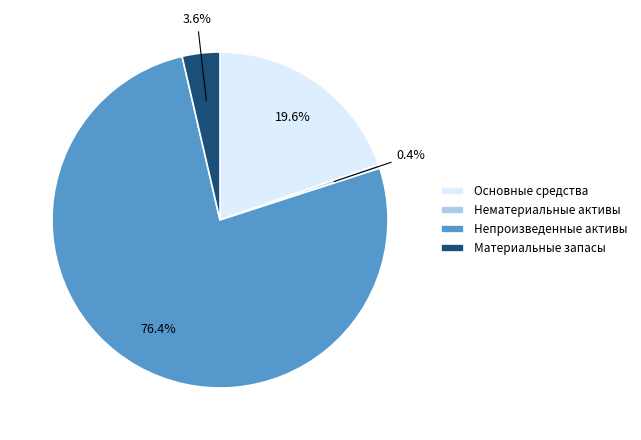

To the nearest percent, what is the average slice percentage?

25%